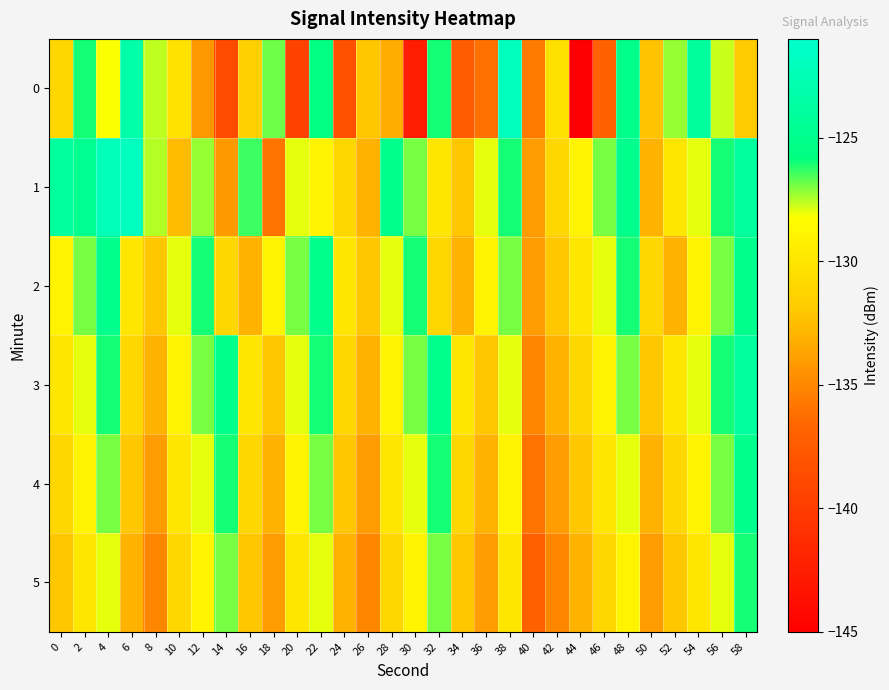

At which category does the chart reach its minimum across all series?

44